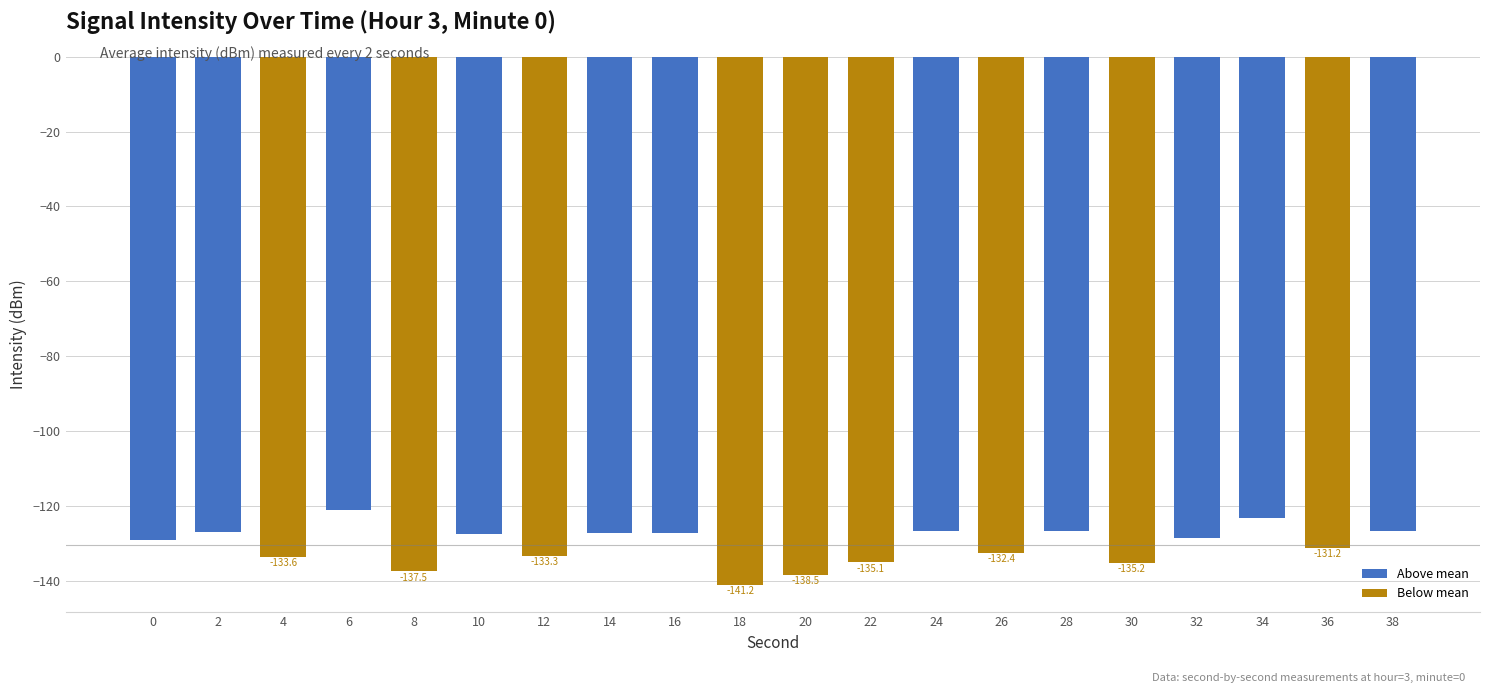

The chart shows a value of -222.6 at 32. True or false?

False